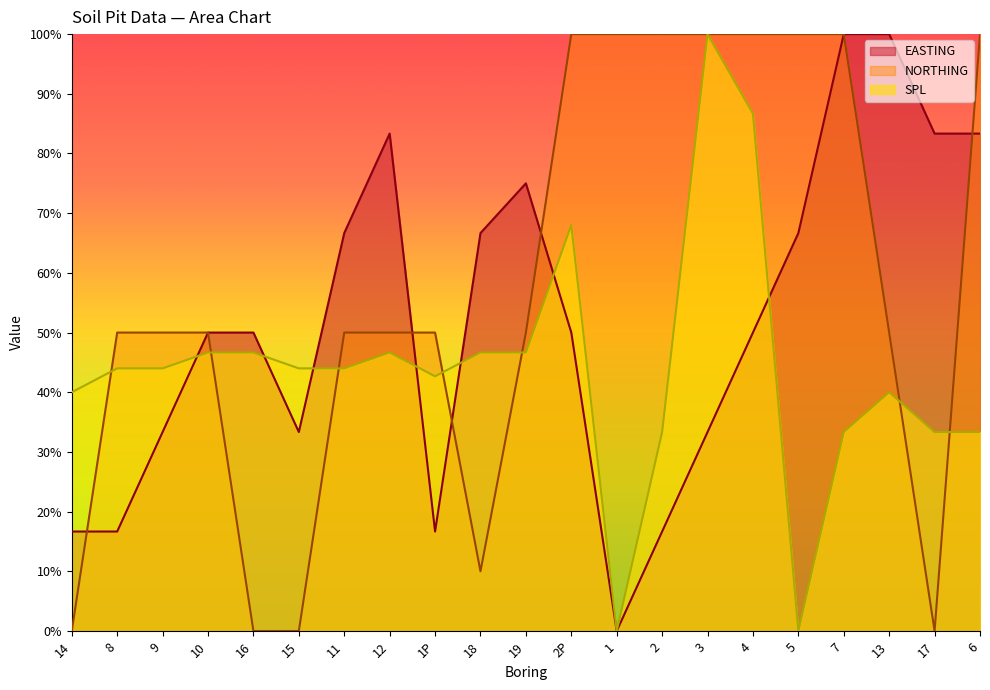

At 7, list the series in order from largest to smallest.

EASTING, NORTHING, SPL